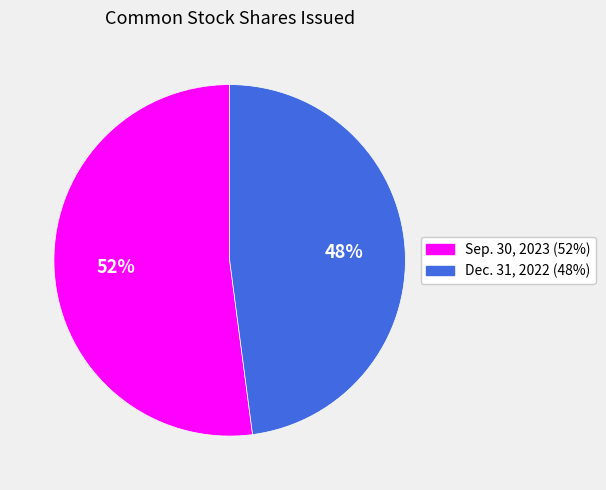

Count the number of slices in the pie.

2